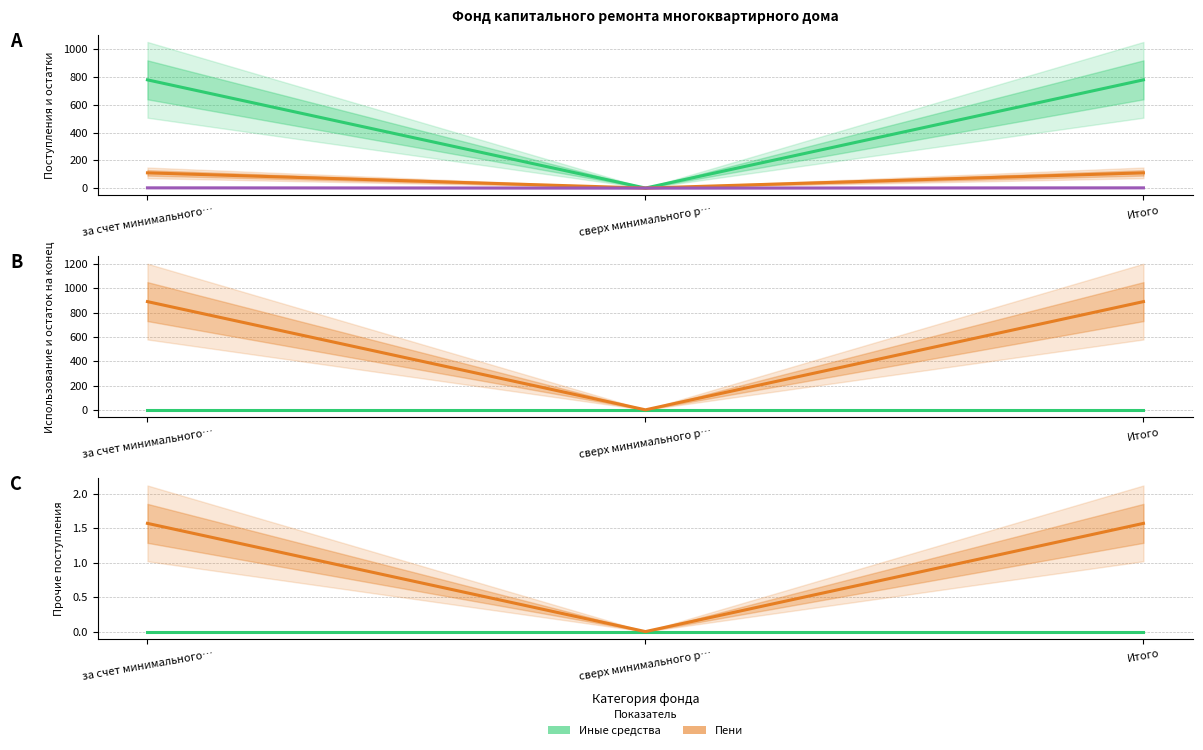

Reading left to right, what are all the values shown in this chart?

Остаток на начало: за счет минимального…=779.0	сверх минимального р…=0.0	Итого=779.0
Взносы поступившие: за счет минимального…=109.5	сверх минимального р…=0.0	Итого=109.5
Пени: за счет минимального…=1.6	сверх минимального р…=0.0	Итого=1.6
Использовано: за счет минимального…=0.0	сверх минимального р…=0.0	Итого=0.0
Остаток на конец: за счет минимального…=890.1	сверх минимального р…=0.0	Итого=890.1
Иные средства: за счет минимального…=0.0	сверх минимального р…=0.0	Итого=0.0